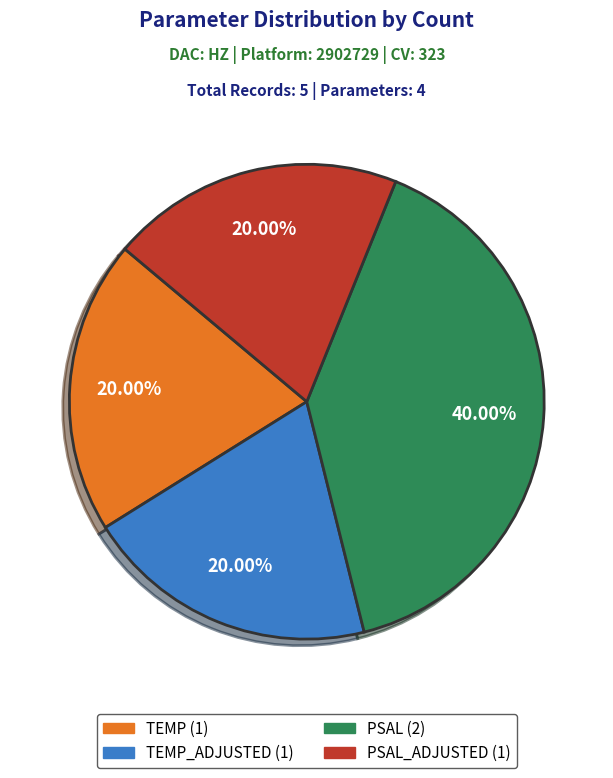

Is there a majority slice in this chart?

No